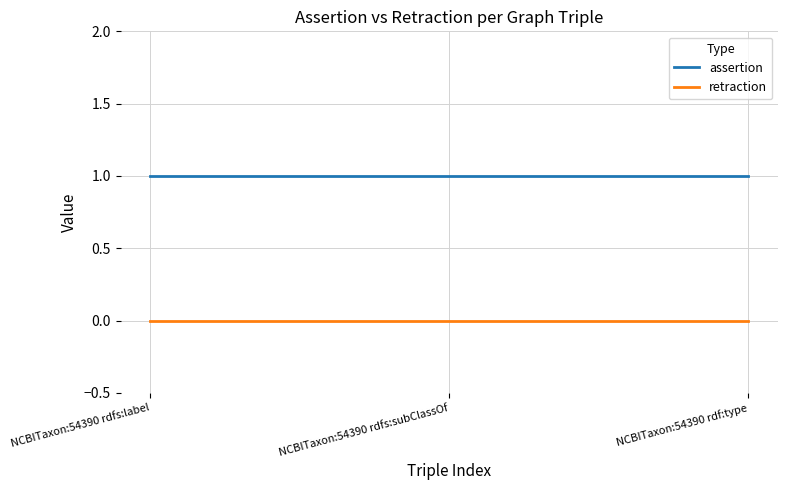

What is the sum of all assertion values?

3